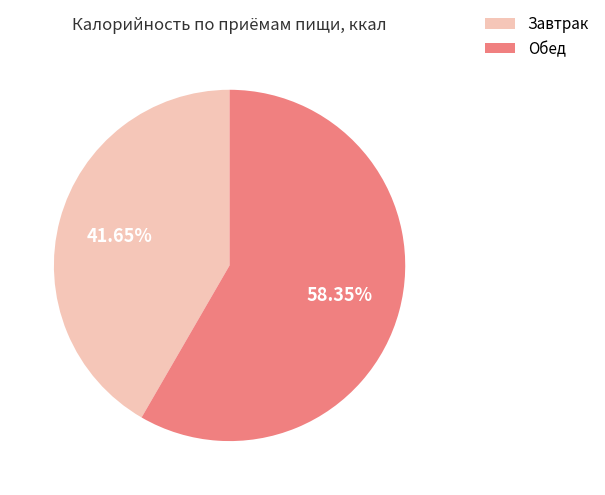

To the nearest percent, what is the combined percentage of Завтрак and Обед?

100%